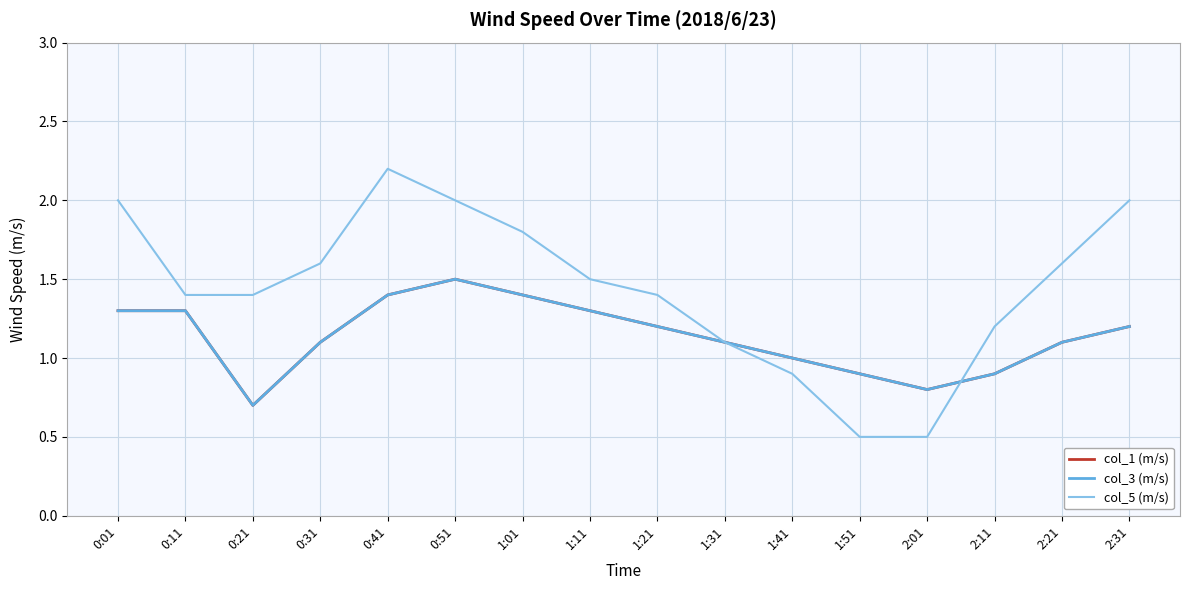

What is the difference between the second highest and second lowest values in the col_1 (m/s) series?

0.6